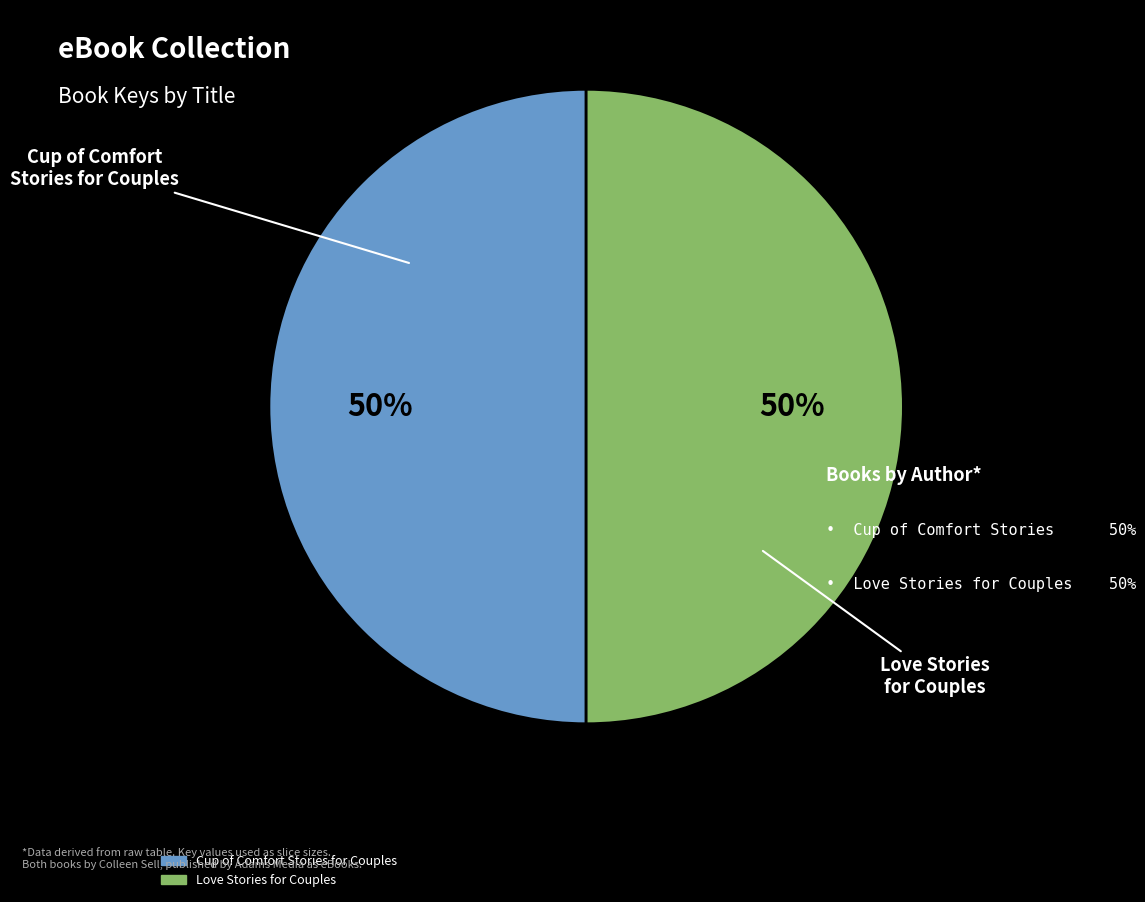

To the nearest percent, what percentage of the pie is Cup of Comfort Stories for Couples?

50%